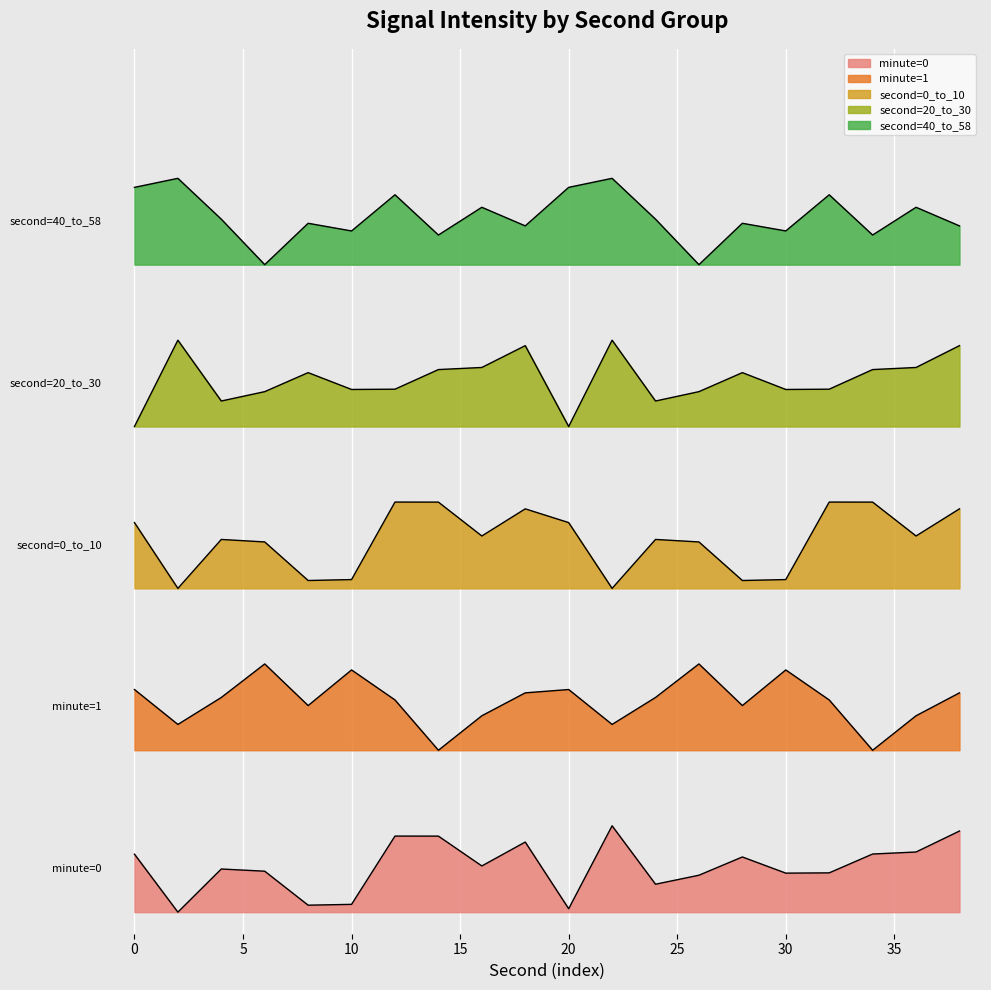

What is the difference between the highest and lowest values at 32?

62.8